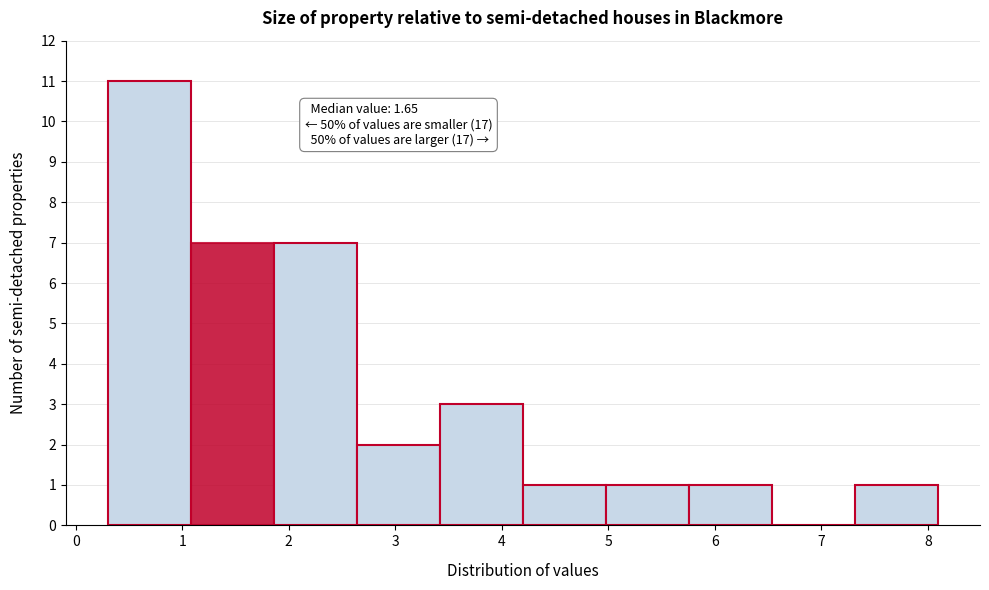

Over which range of the x-axis is the bar tallest?

0.30 to 1.08